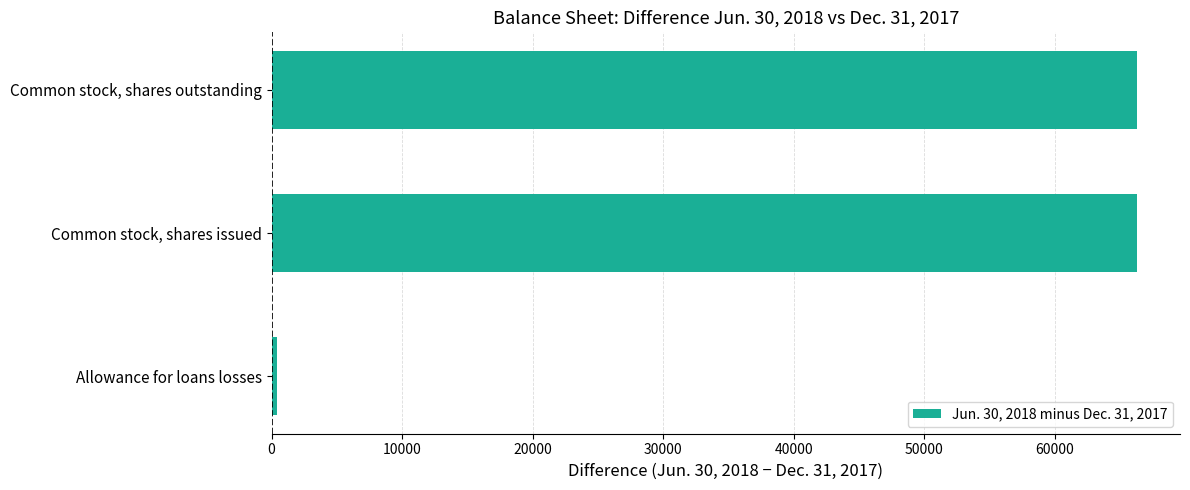

What is the maximum value shown in the chart?

66287